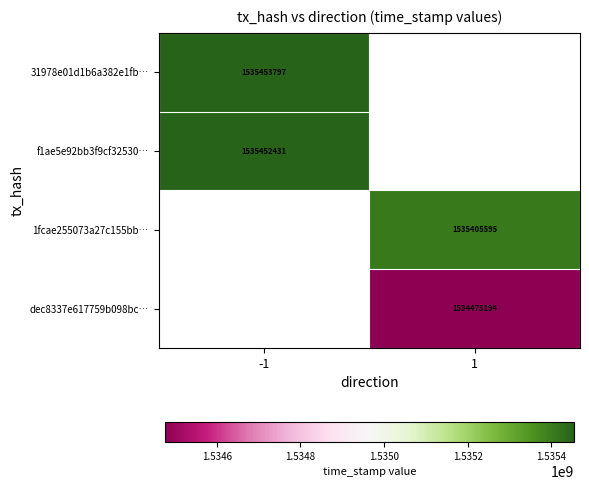

The 31978e01d1b6a382e1fb… series shows 978471303 at -1. True or false?

False